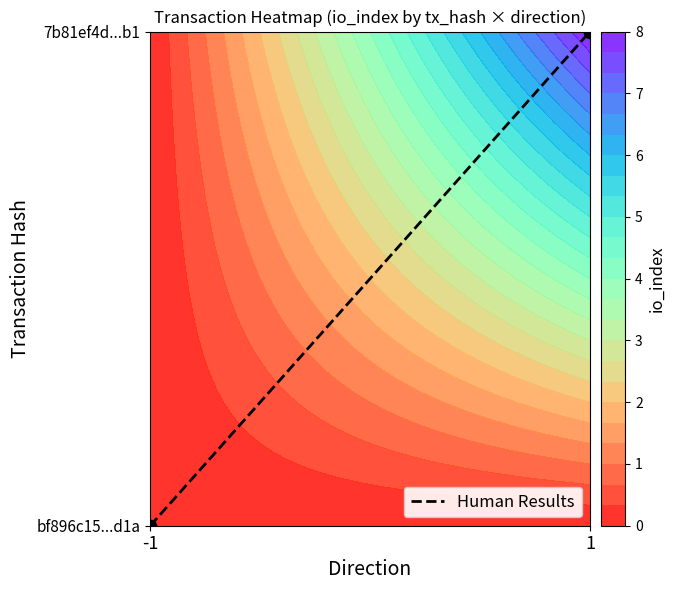

Which category has the highest value across all series?

1